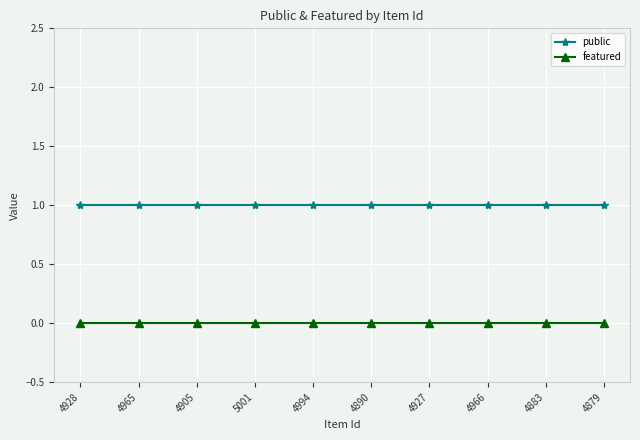

Read the public value at 4879.

1